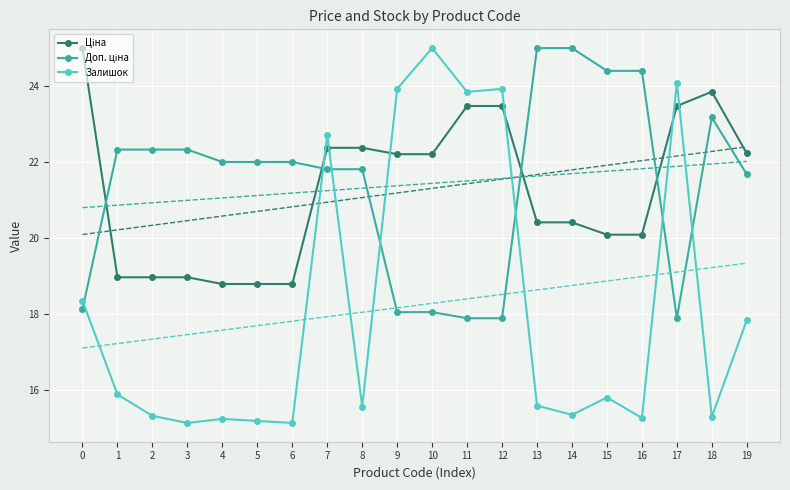

What is the minimum value shown in the chart?

15.1